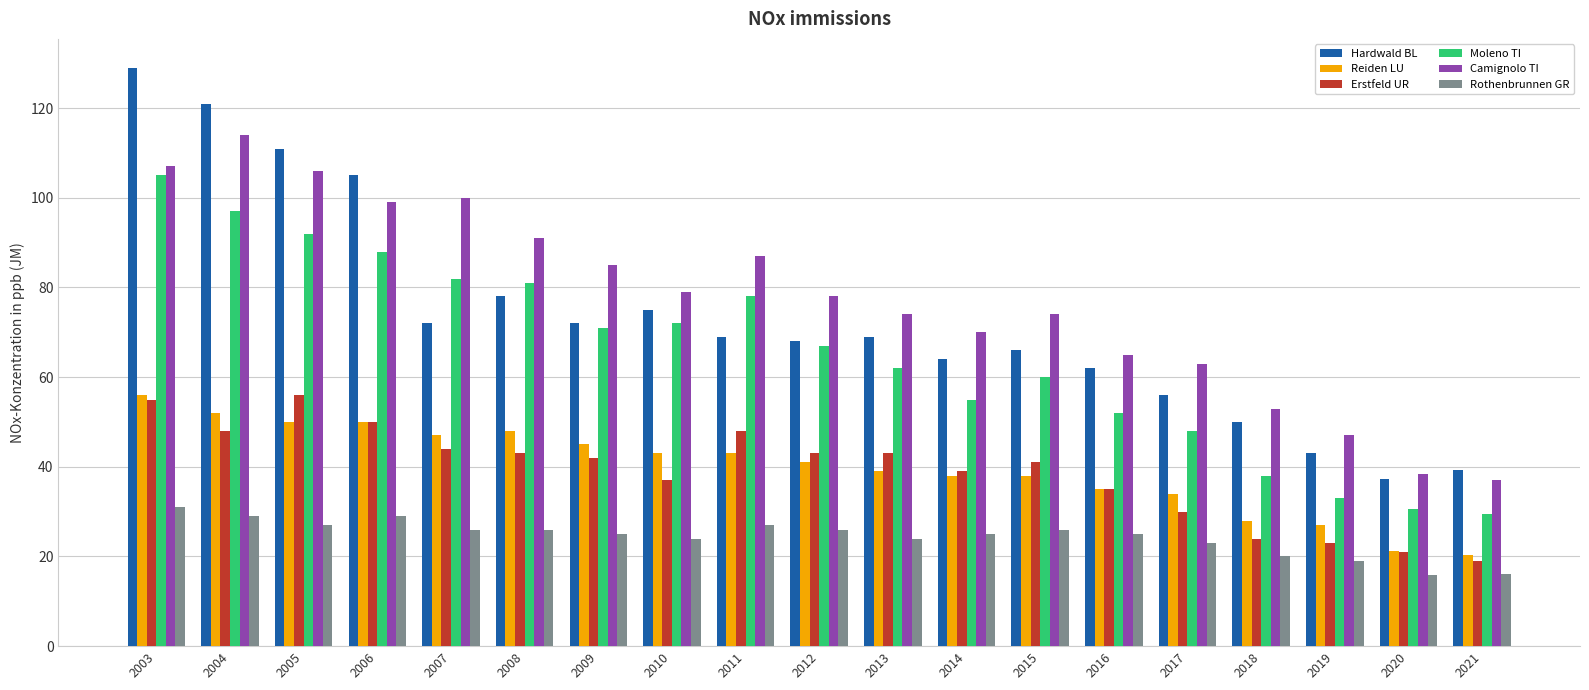

Which series has the largest range (max minus min)?

Hardwald BL